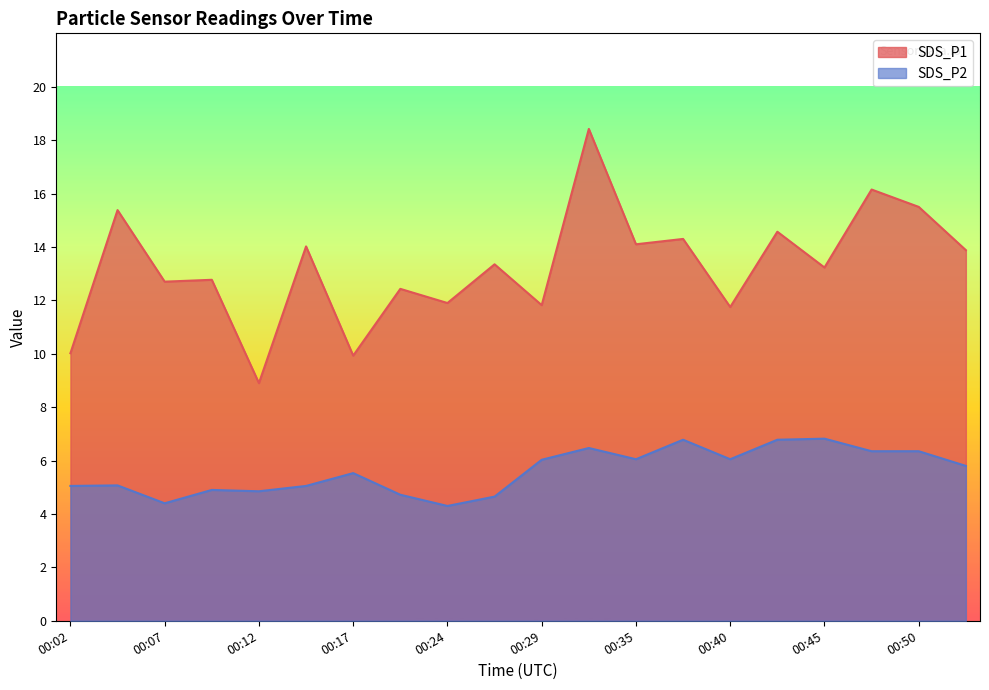

How many values in the SDS_P2 series exceed 5?

14